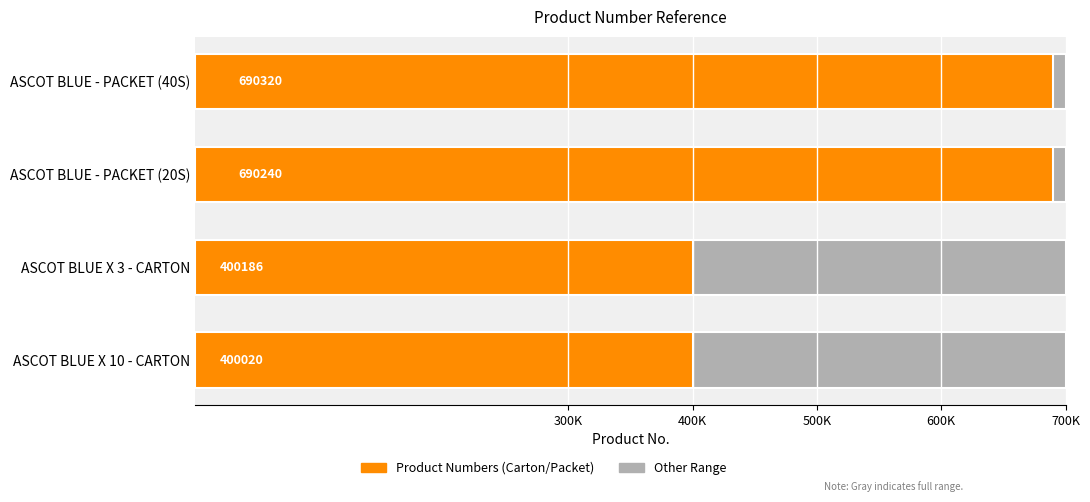

What is the greatest value displayed?

690320